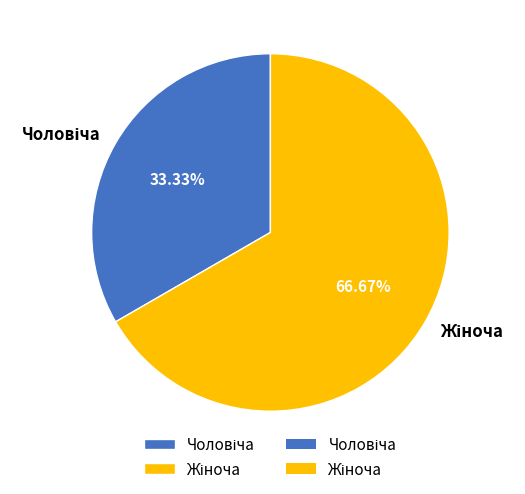

Do Жіноча and Чоловіча together represent more than half of the pie?

Yes